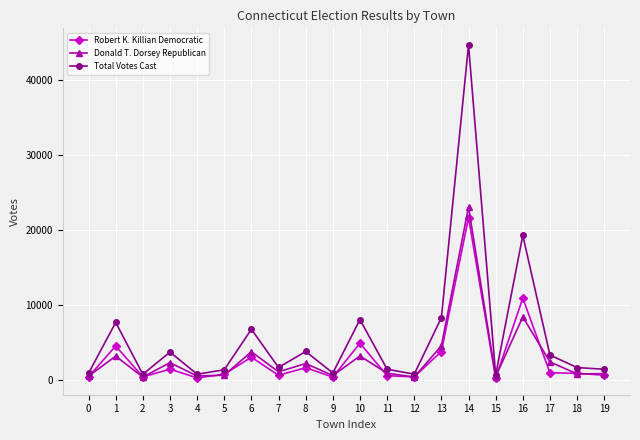

How many lines are shown in the chart?

3